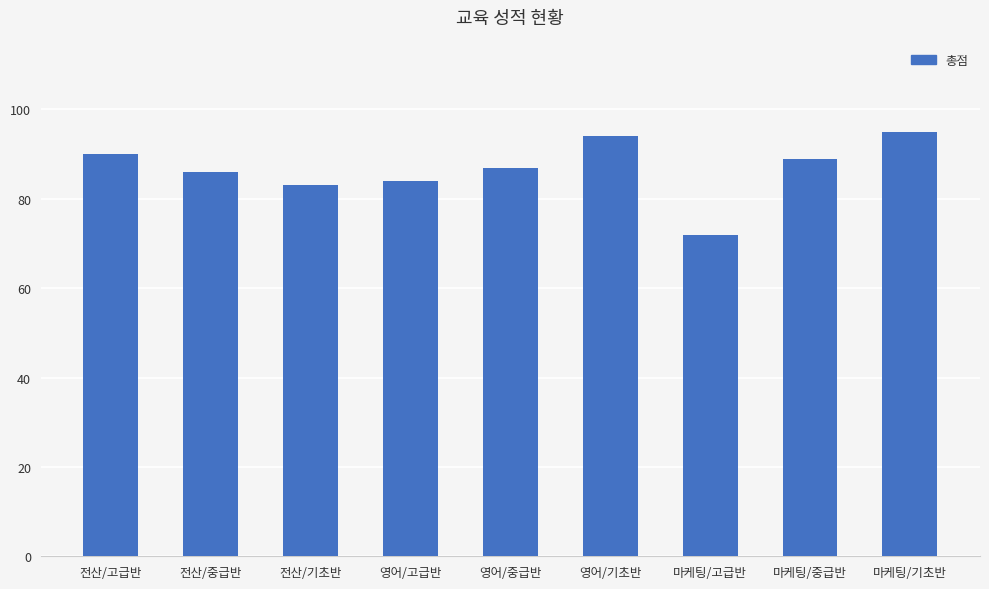

Rank the categories by value from highest to lowest.

마케팅/기초반, 영어/기초반, 전산/고급반, 마케팅/중급반, 영어/중급반, 전산/중급반, 영어/고급반, 전산/기초반, 마케팅/고급반